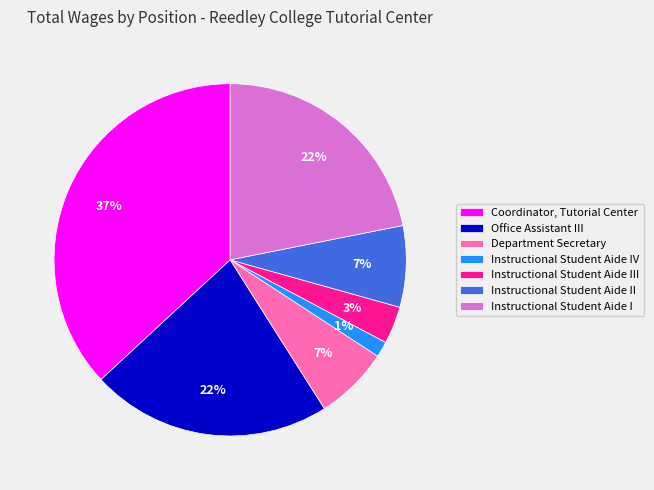

Do Instructional Student Aide II and Instructional Student Aide I together represent more than half of the pie?

No